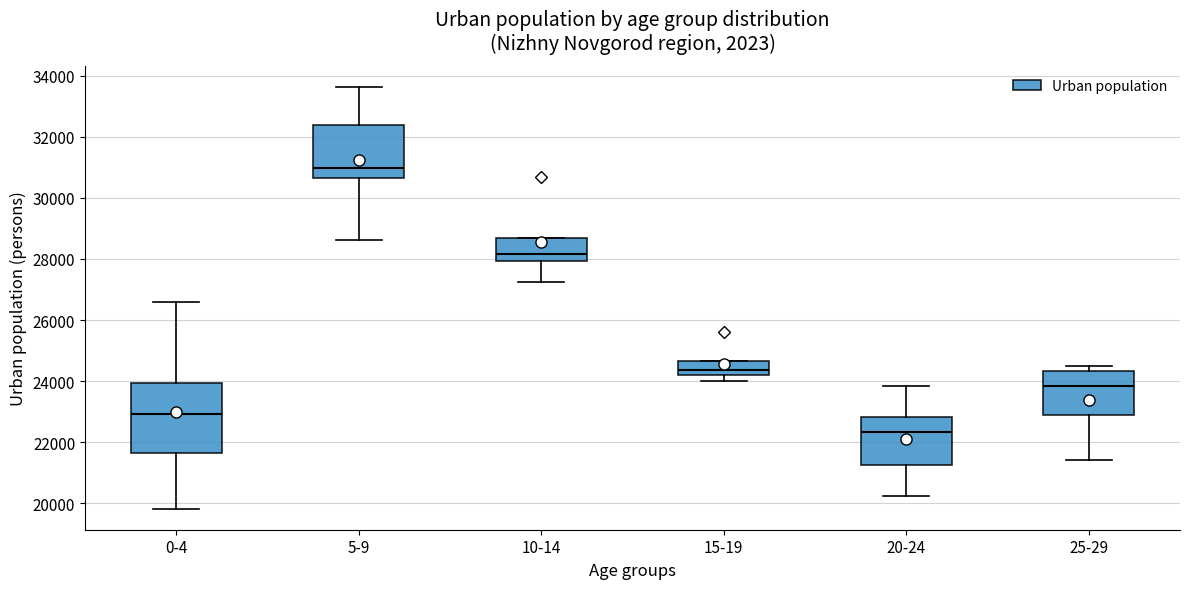

Reading left to right, read every box against the y-axis: the position of its median line, the range the box covers, and the ends of its whiskers. The values are not printed on the chart, so give them approximately, as read against the axis.

0-4: median 23000, box 21600 to 24000, whiskers 19800 to 26600
5-9: median 31000, box 30600 to 32400, whiskers 28600 to 33600
10-14: median 28200, box 28000 to 28600, whiskers 27200 to 28600
15-19: median 24400, box 24200 to 24600, whiskers 24000 to 24600
20-24: median 22400, box 21200 to 22800, whiskers 20200 to 23800
25-29: median 23800, box 23000 to 24400, whiskers 21400 to 24400 (just above the box's upper edge)